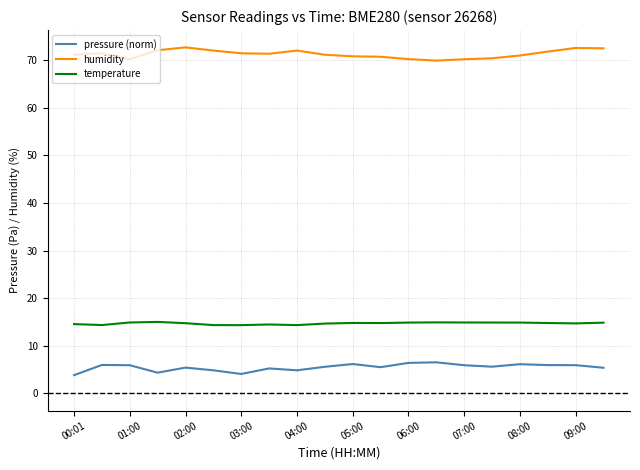

What is the lowest value of the humidity series?

69.9